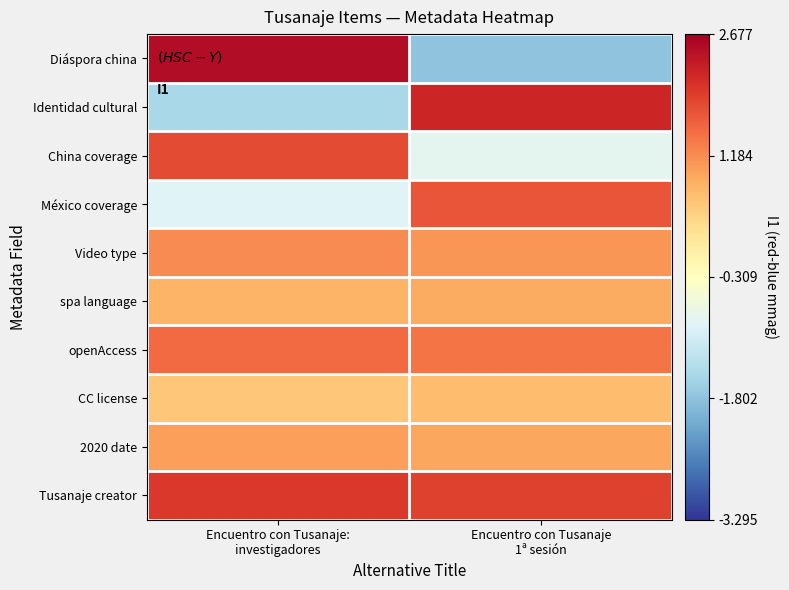

Which series changed the most between Encuentro con Tusanaje: investigadores and Encuentro con Tusanaje 1ª sesión?

Diáspora china